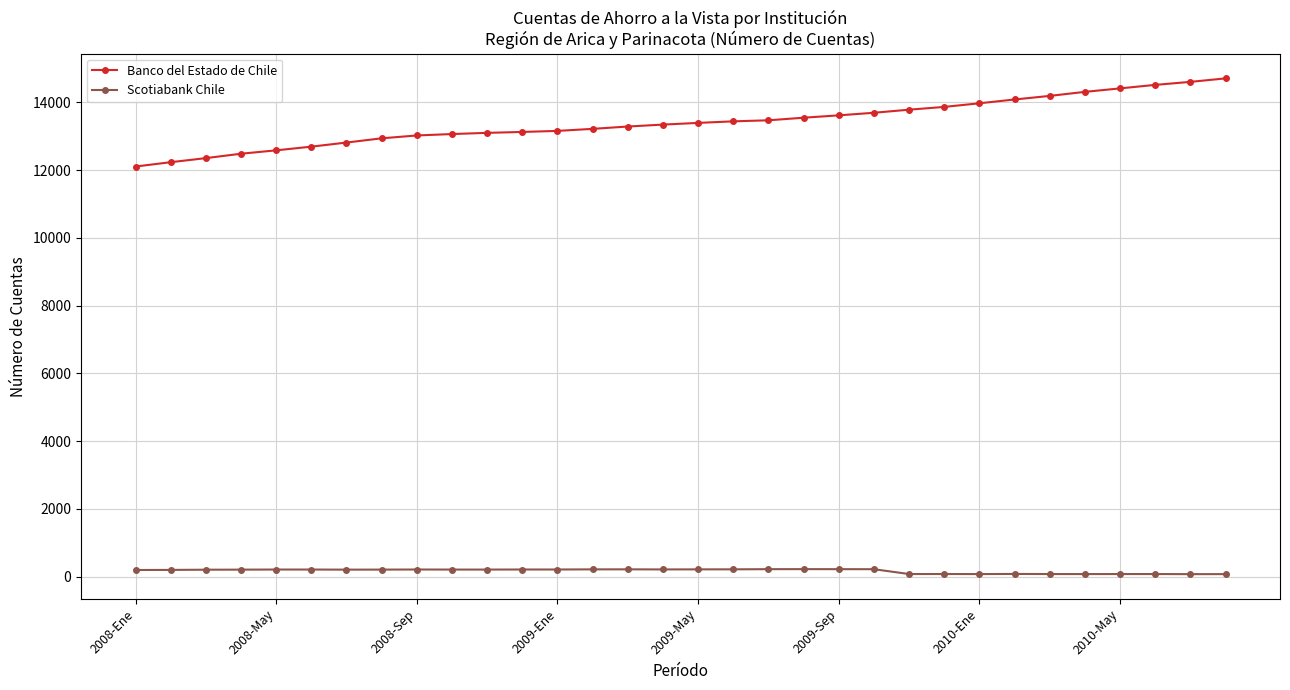

List the series in order of their overall mean, lowest first.

Scotiabank Chile, Banco del Estado de Chile